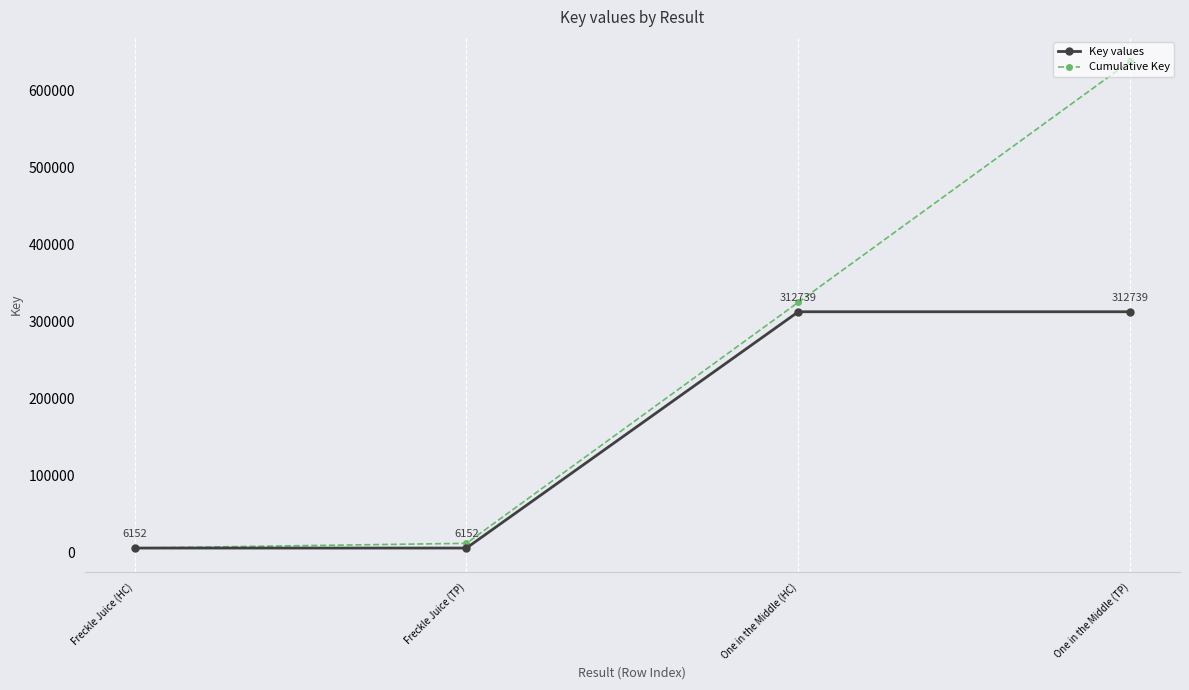

Does the chart have visible grid lines?

Yes